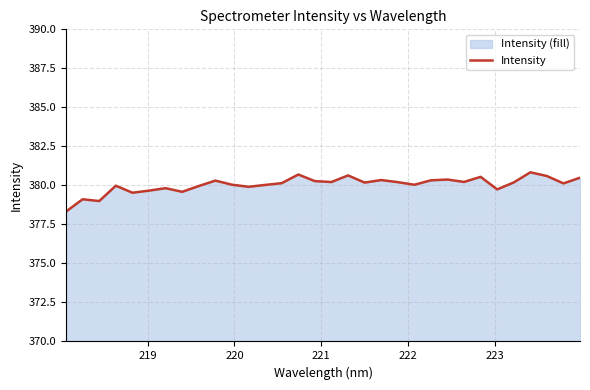

What is the smallest value displayed?

378.3